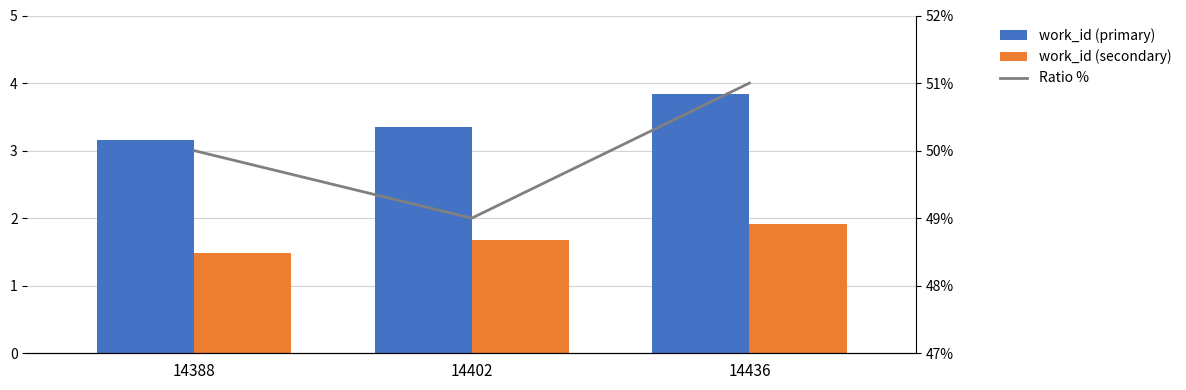

What is the average value of the Ratio % series?

0.5